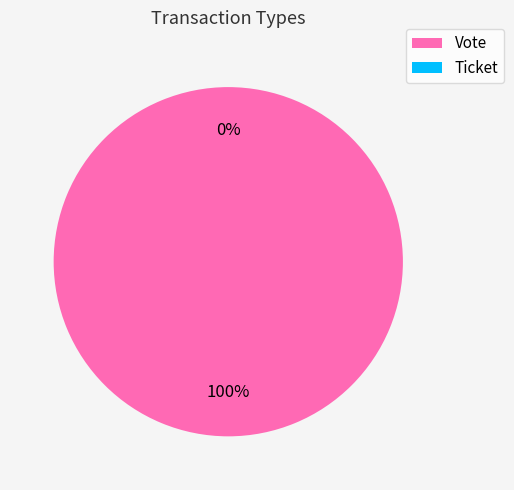

True or false: Ticket accounts for 11% of the total.

False